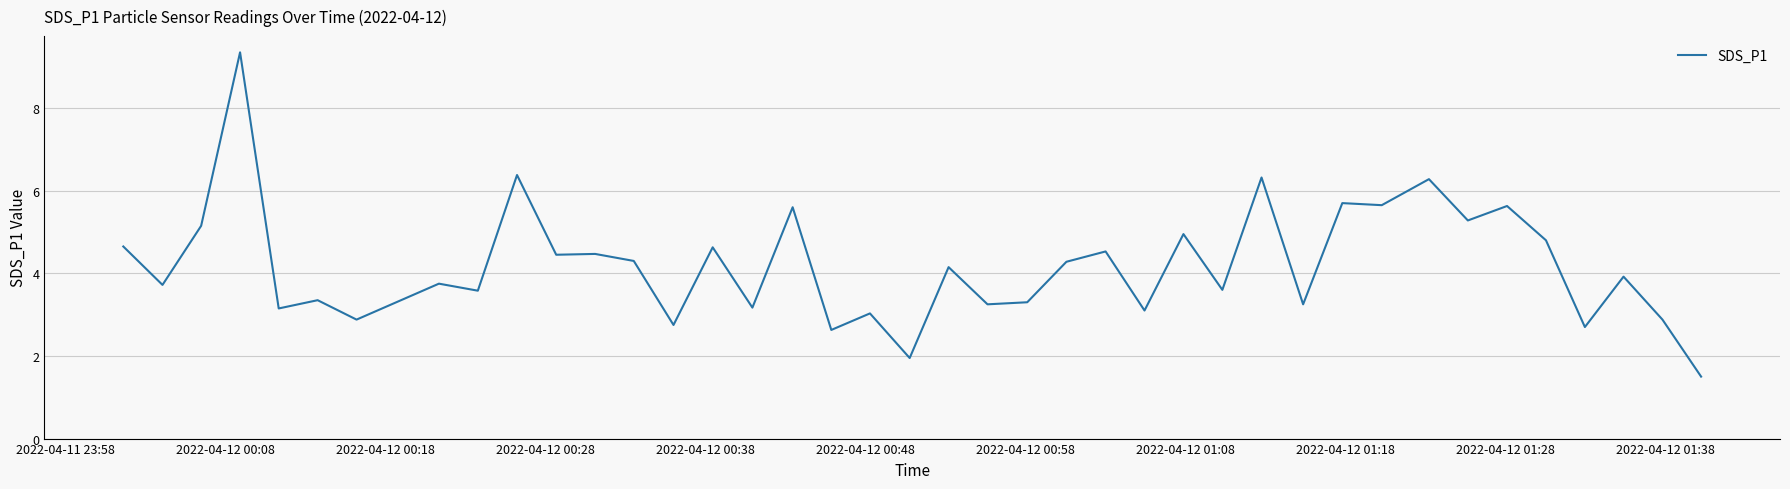

What is the minimum value shown in the chart?

1.5